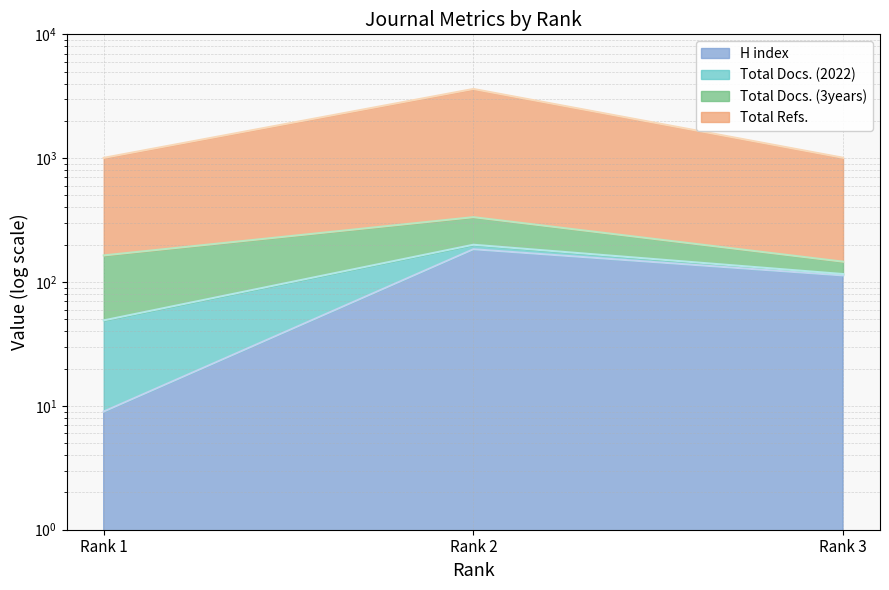

Rank the categories by Total Refs. value from highest to lowest.

Rank 2, Rank 3, Rank 1